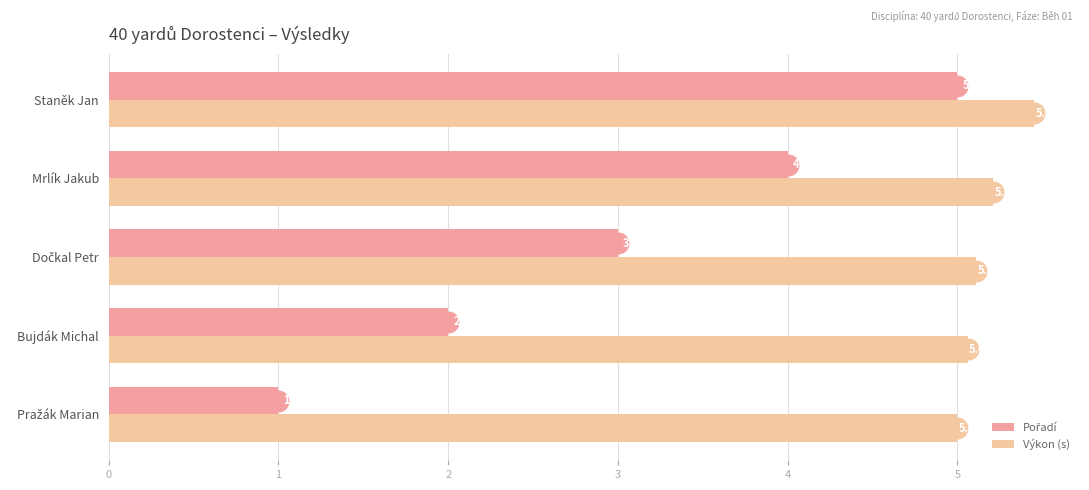

How many values in the Výkon (s) series exceed 5?

4